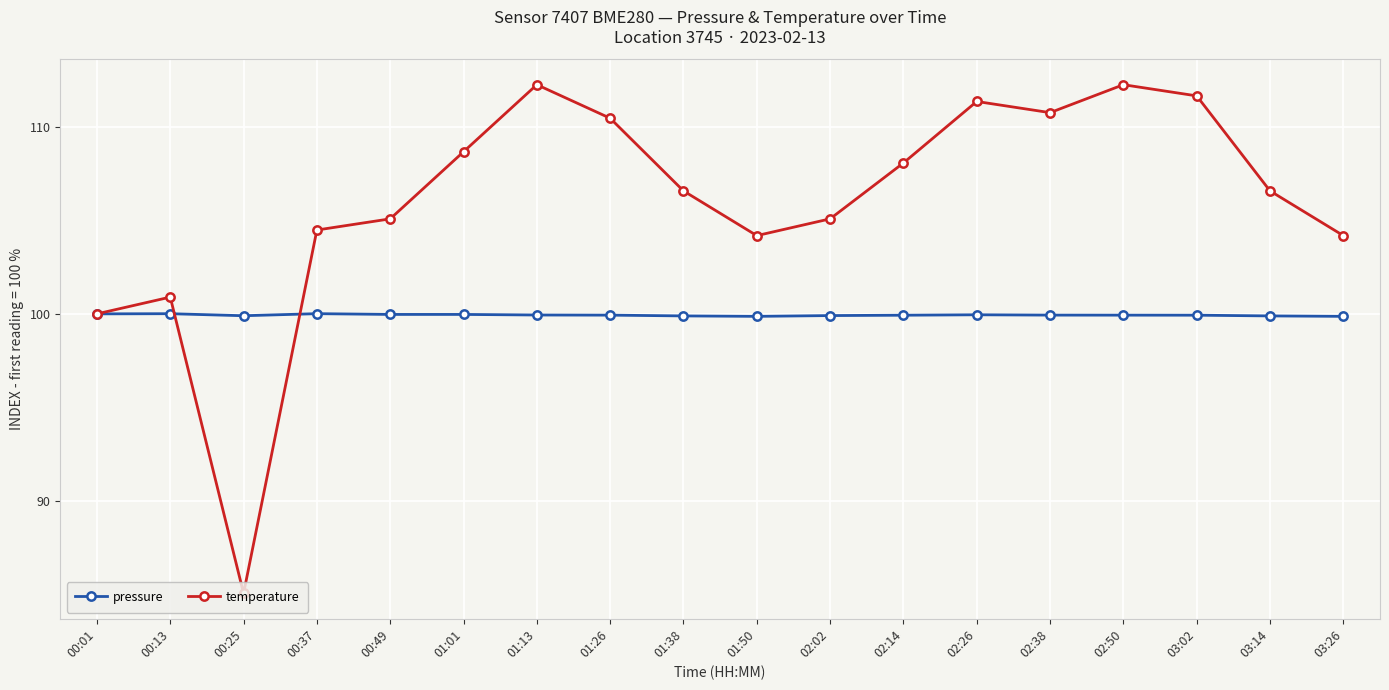

The pressure series shows 99.9 at 01:50. True or false?

True